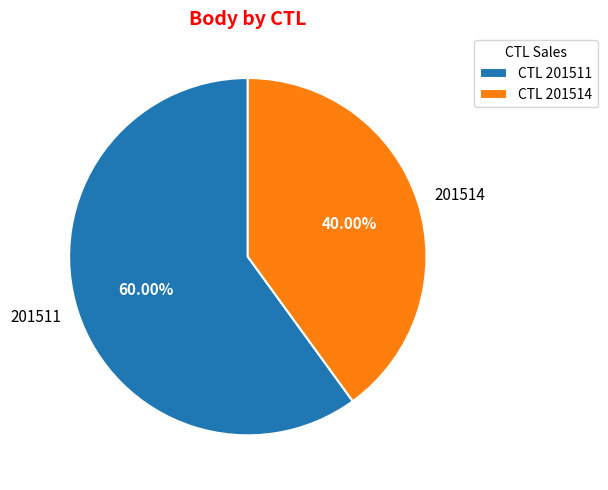

Which slice is the largest?

201511